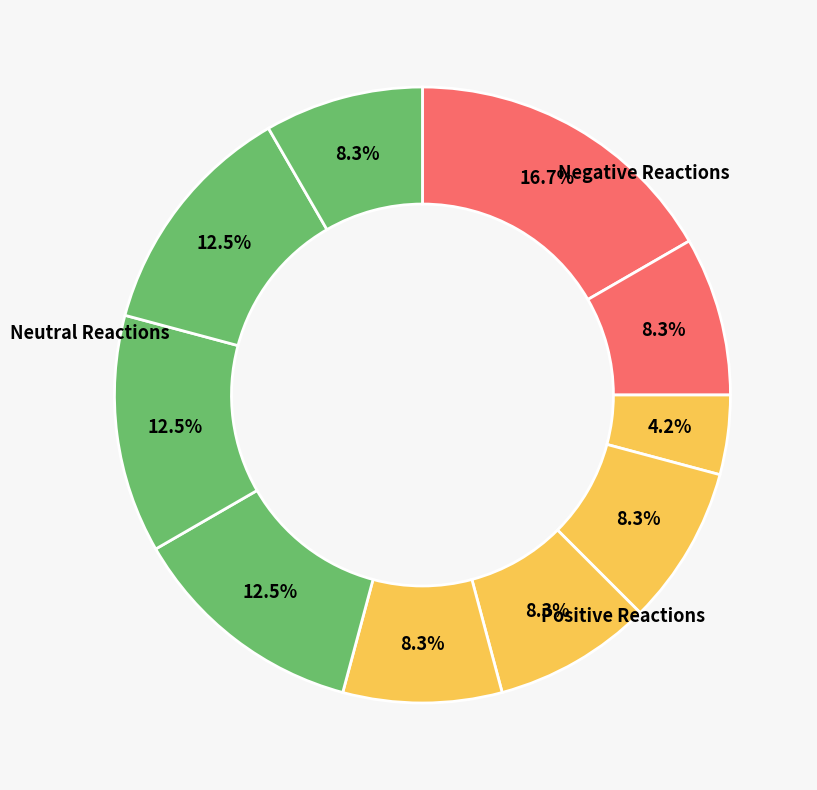

Count the number of slices in the pie.

10